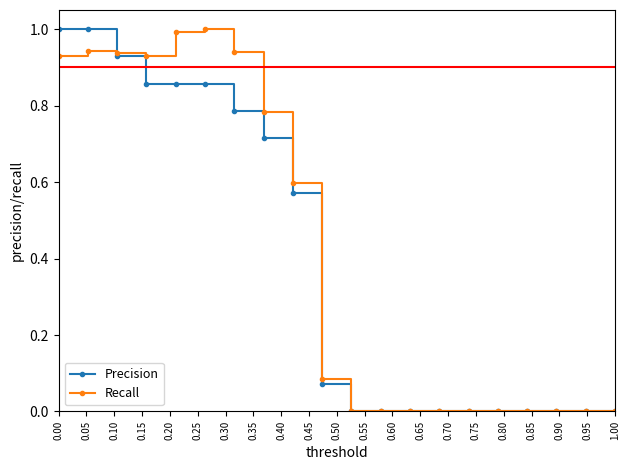

What are all the series names shown in the legend?

Precision, Recall